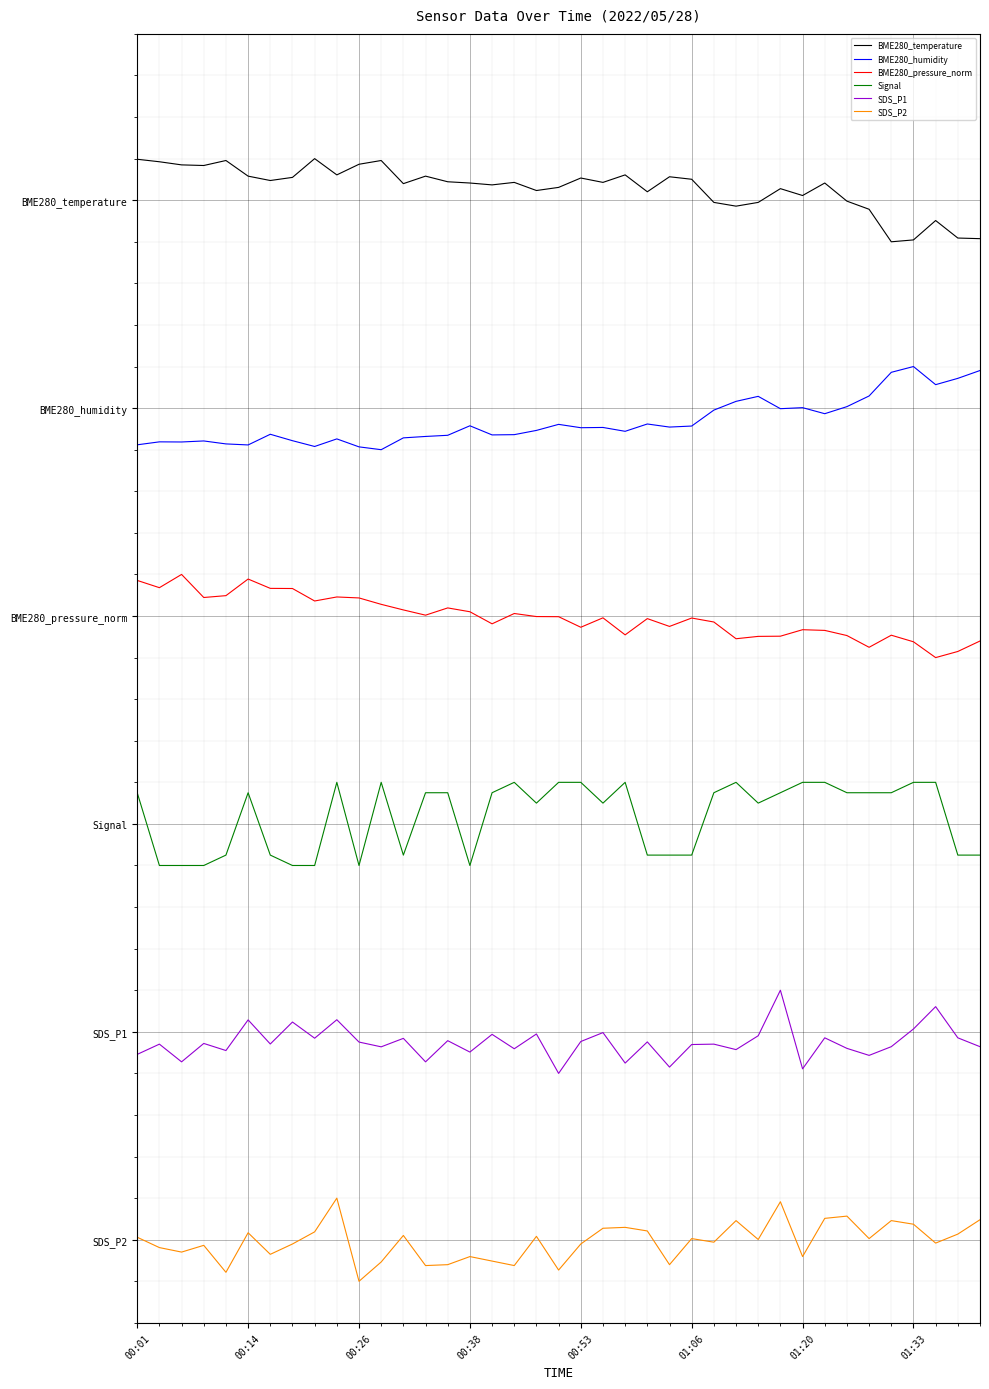

At how many categories does at least one series exceed 4?

39